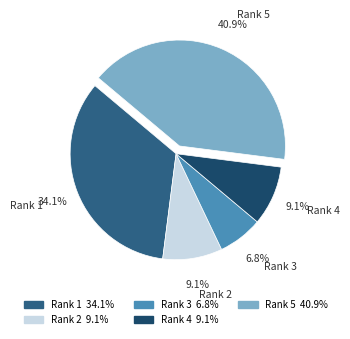

True or false: Rank 4 accounts for 24% of the total.

False